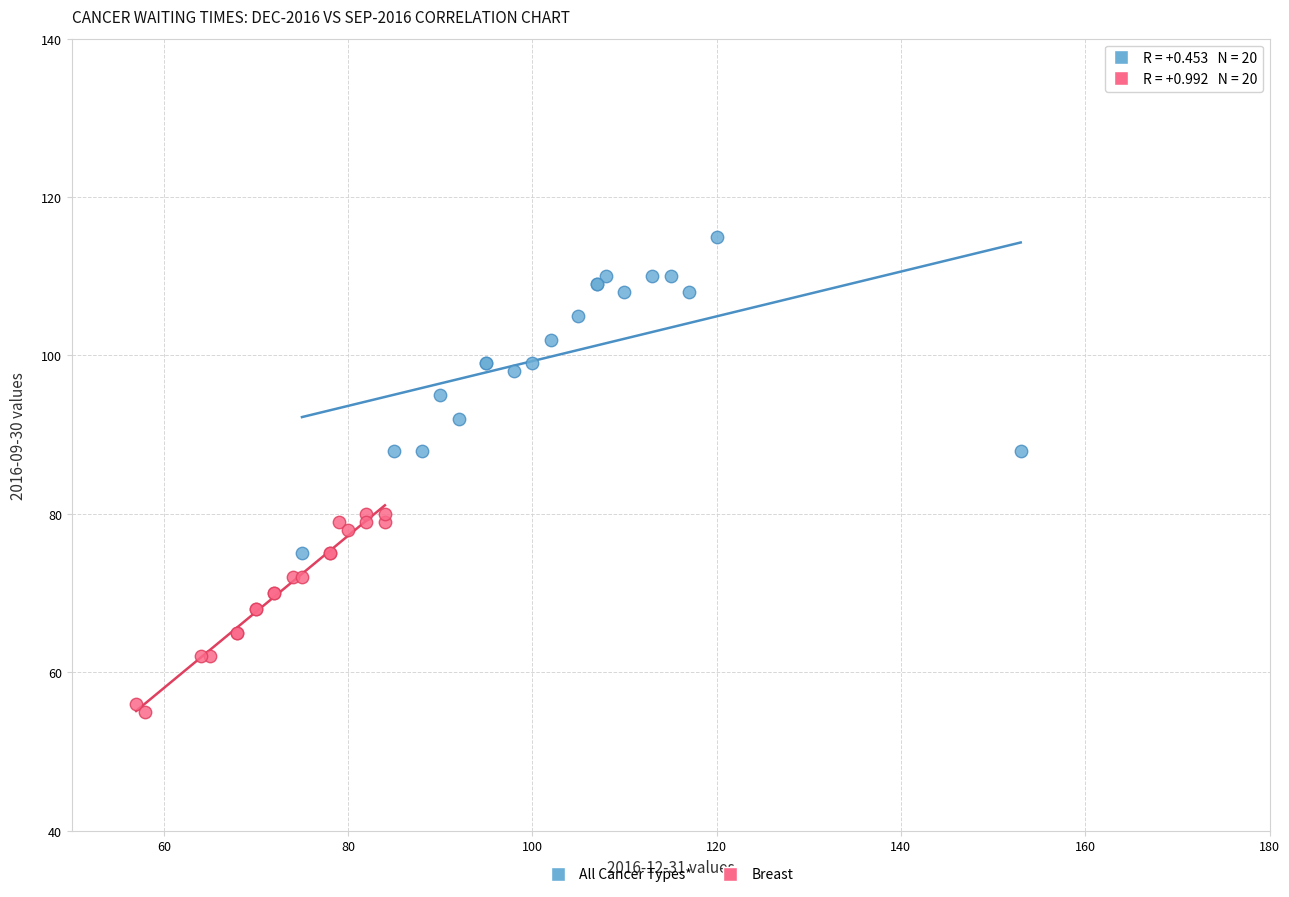

Which series contains the highest Y value?

All Cancer Types*